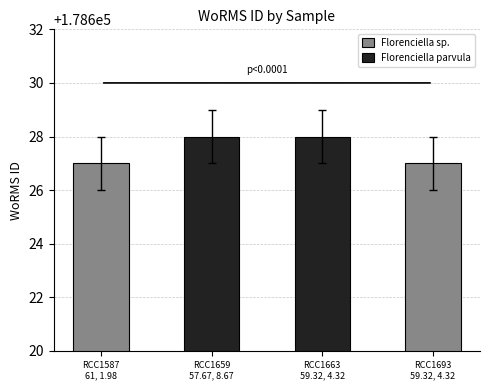

What is the approximate value at RCC1659
57.67, 8.67?

178627